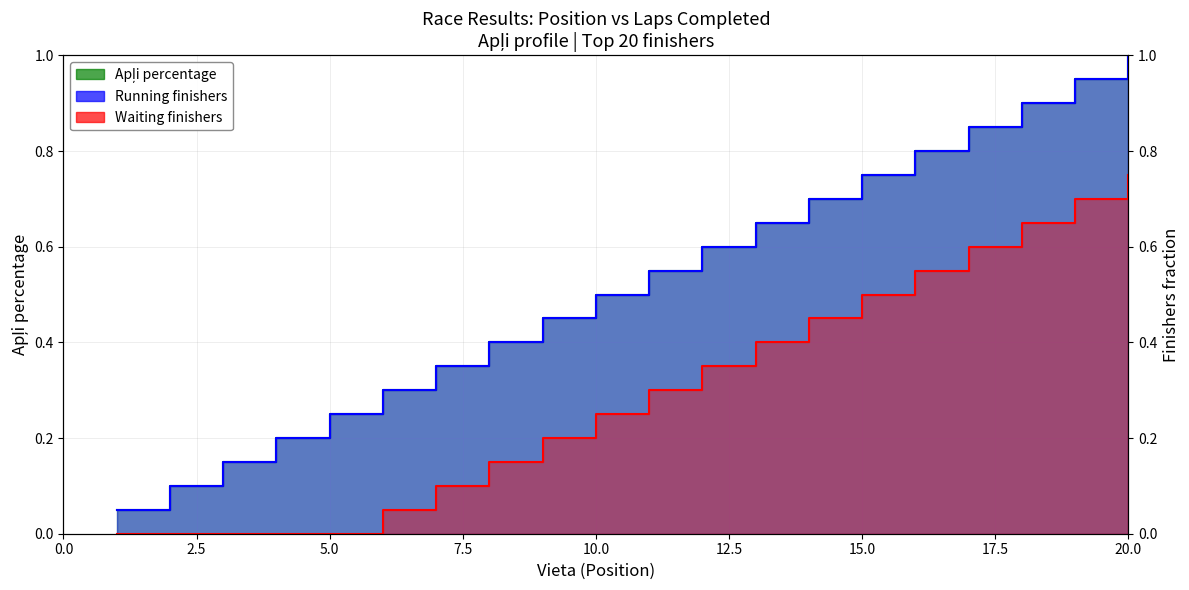

True or false: the data has more than 2 interior local peaks.

False